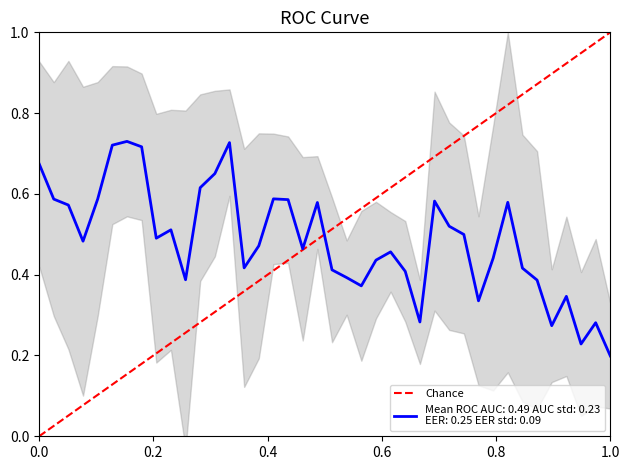

Does the chart have visible grid lines?

No